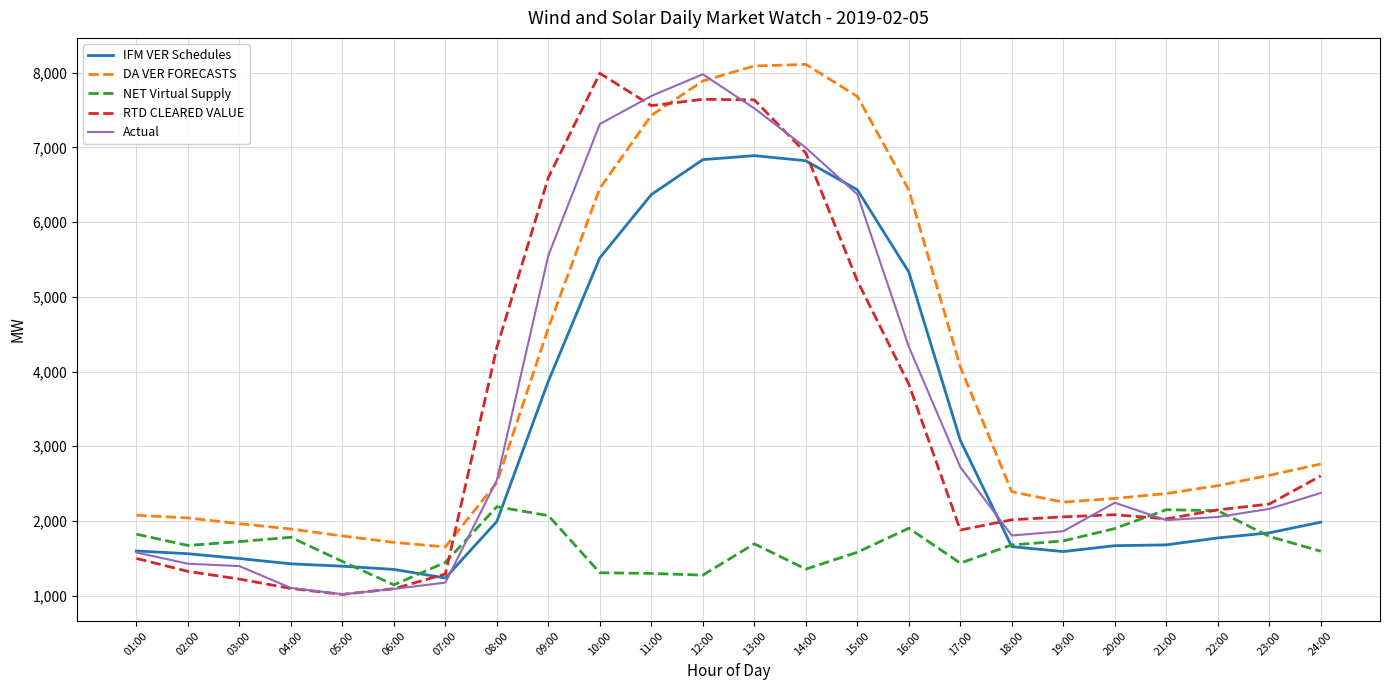

Is the value of DA VER FORECASTS at 12:00 greater than the value of RTD CLEARED VALUE at 01:00?

Yes